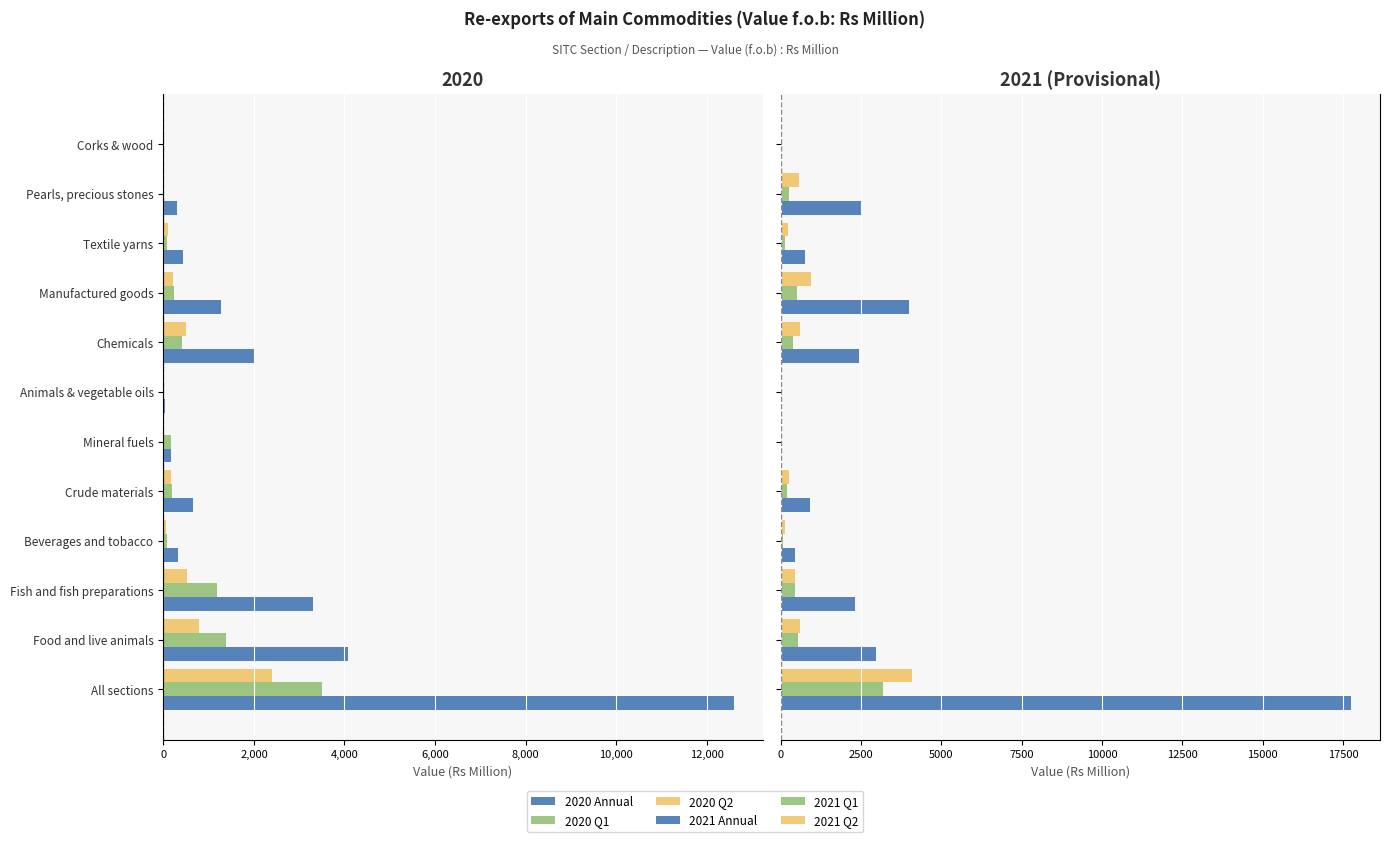

How many values in the 2021 Q2 series are below 449?

6